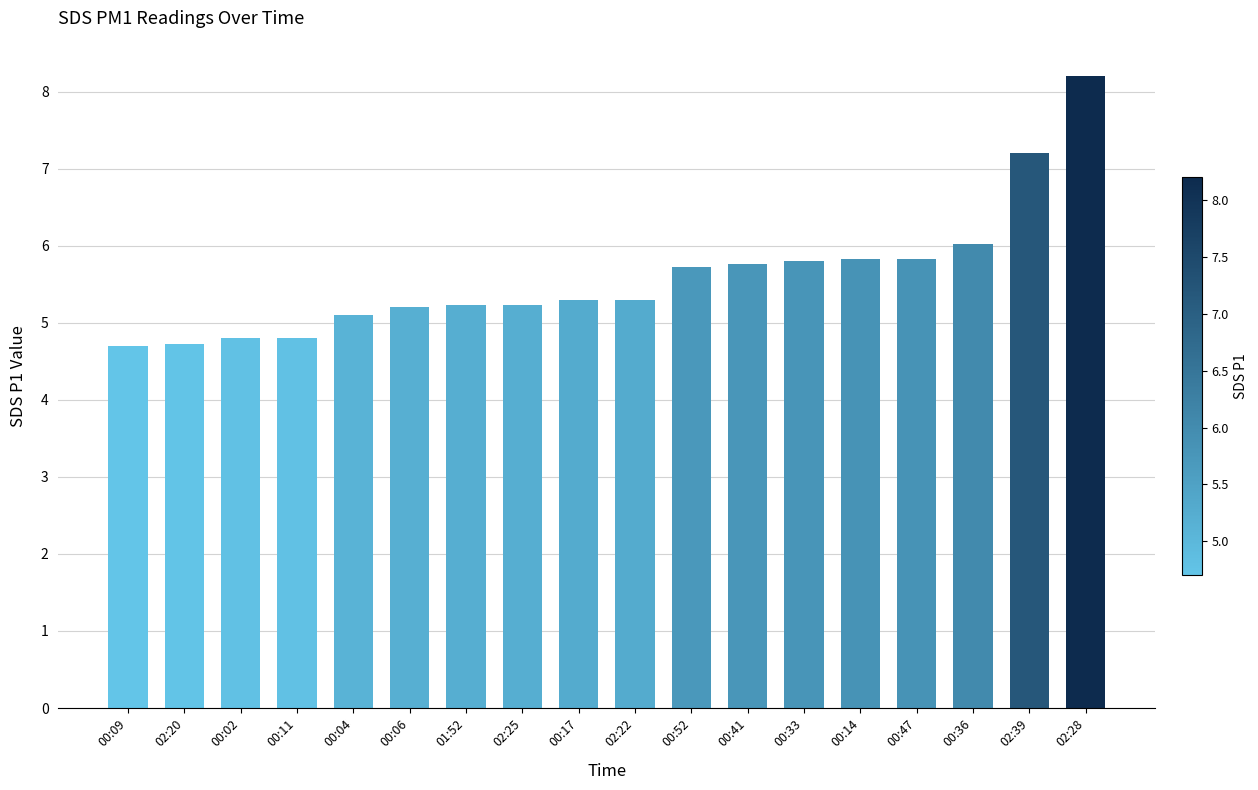

What is the smallest value displayed?

4.7